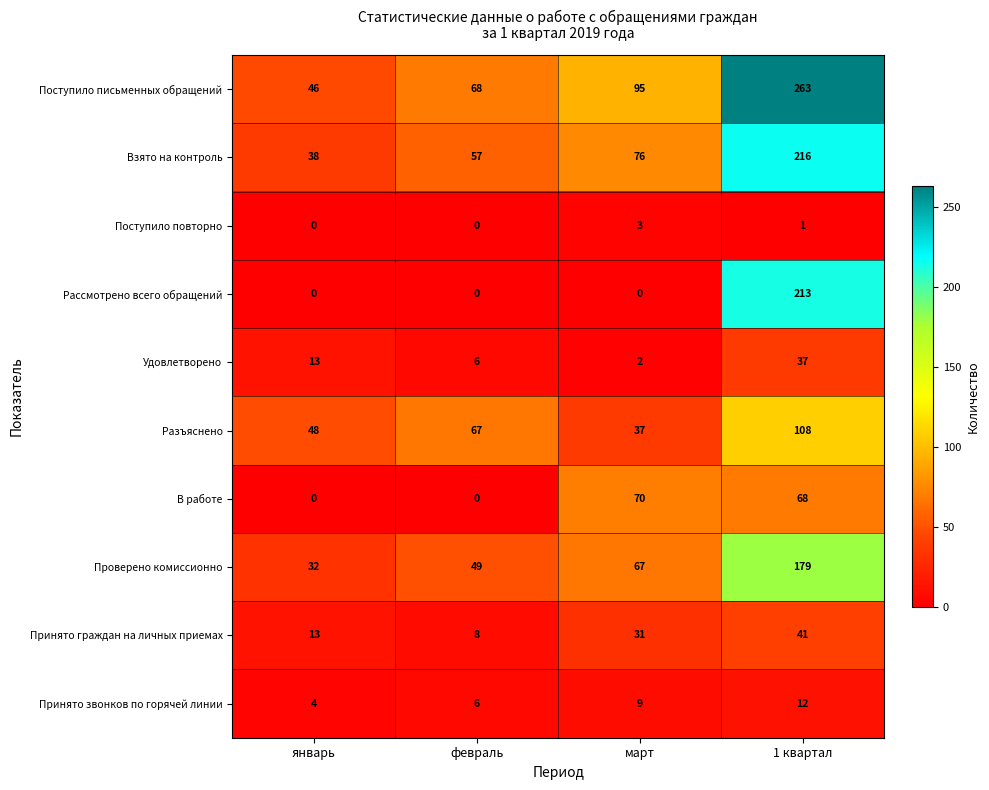

Count the Рассмотрено всего обращений values in the range 0 to 213.

4